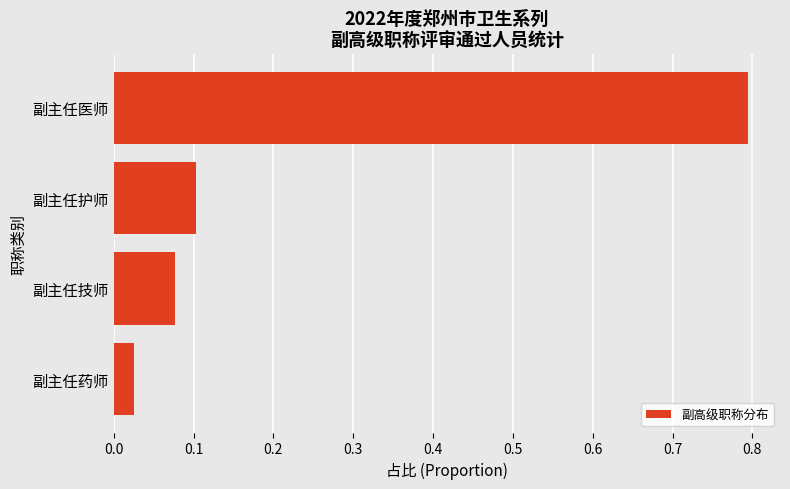

Is it true that the value at 副主任技师 is 0.1?

True